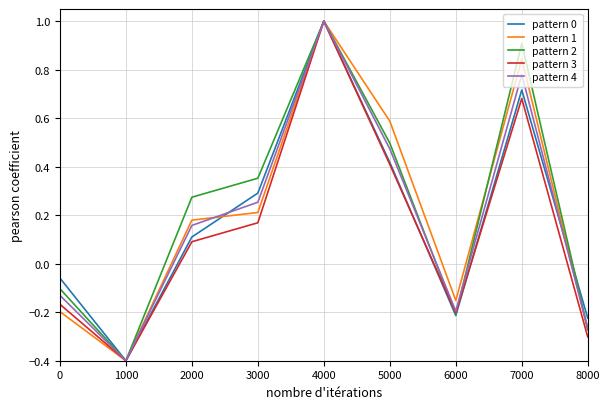

What is the smallest value displayed?

-0.4